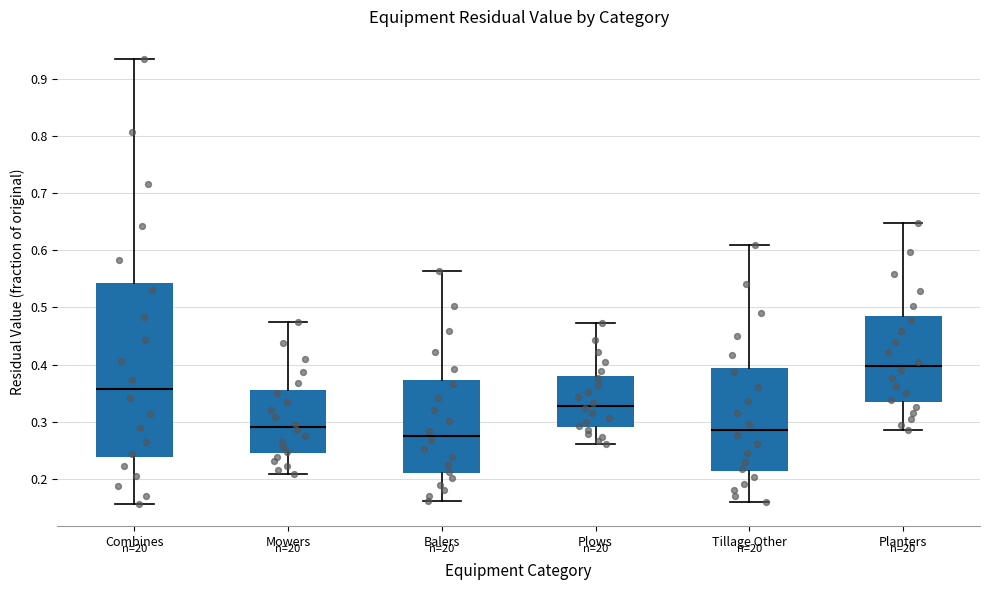

Which box is the tallest, from its lower edge to its upper edge?

Combines